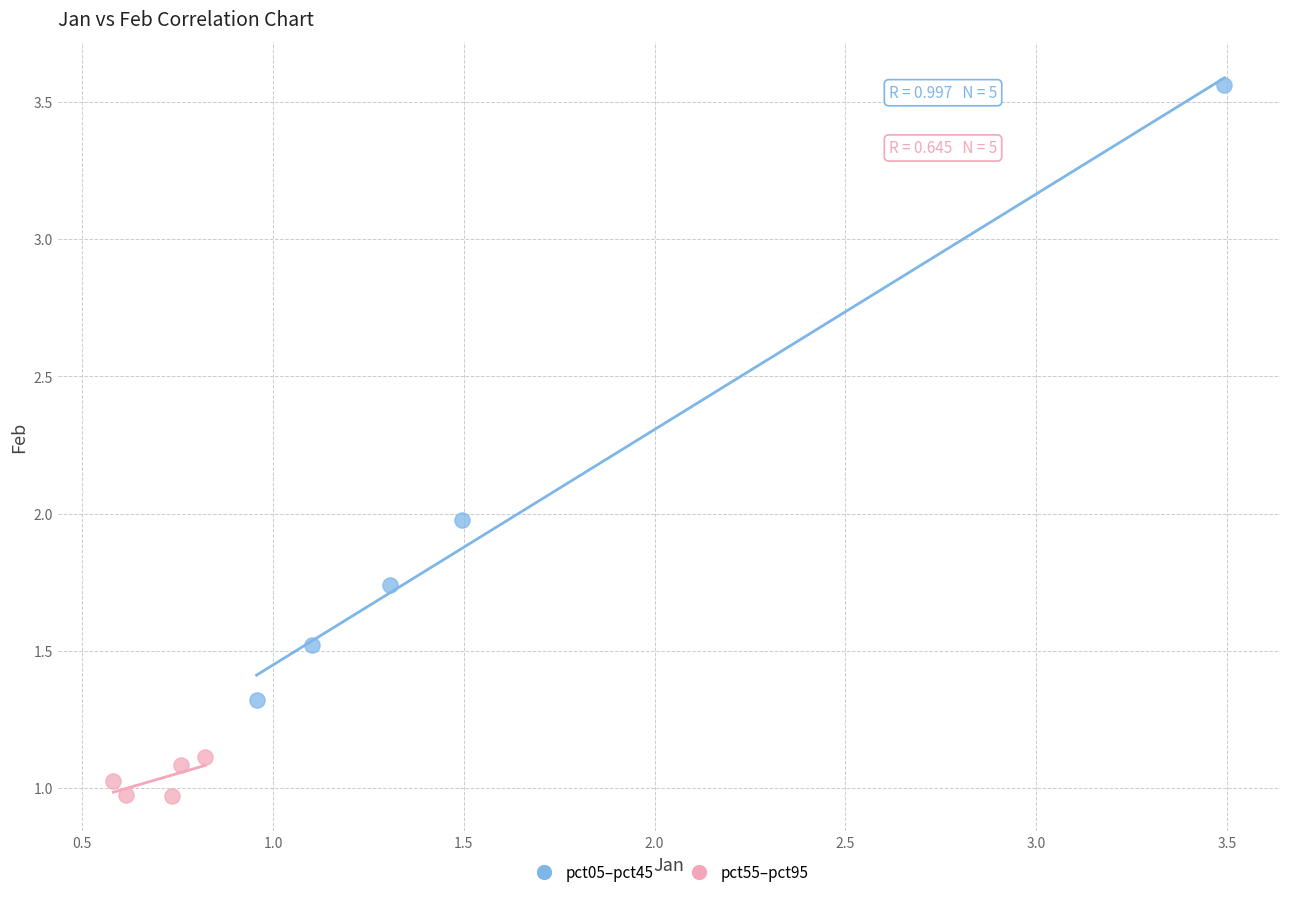

What are all the series names shown in the legend?

pct05–pct45, pct55–pct95